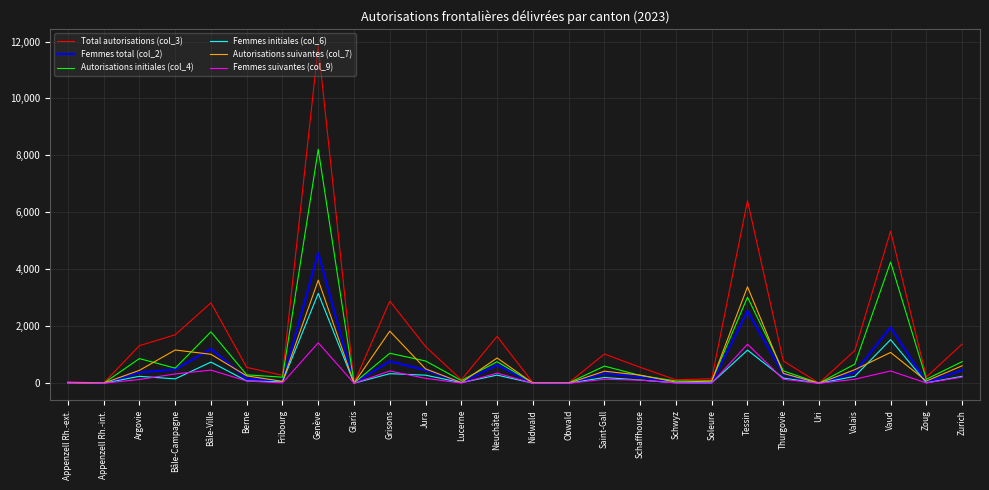

The Autorisations suivantes (col_7) series shows 41 at Schwyz. True or false?

True